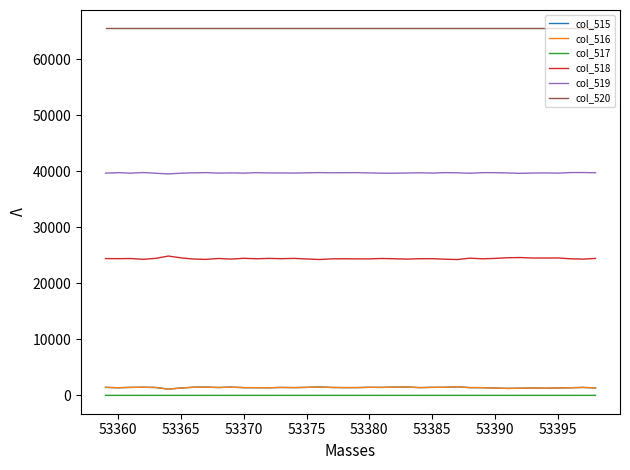

What is the maximum value shown in the chart?

65535